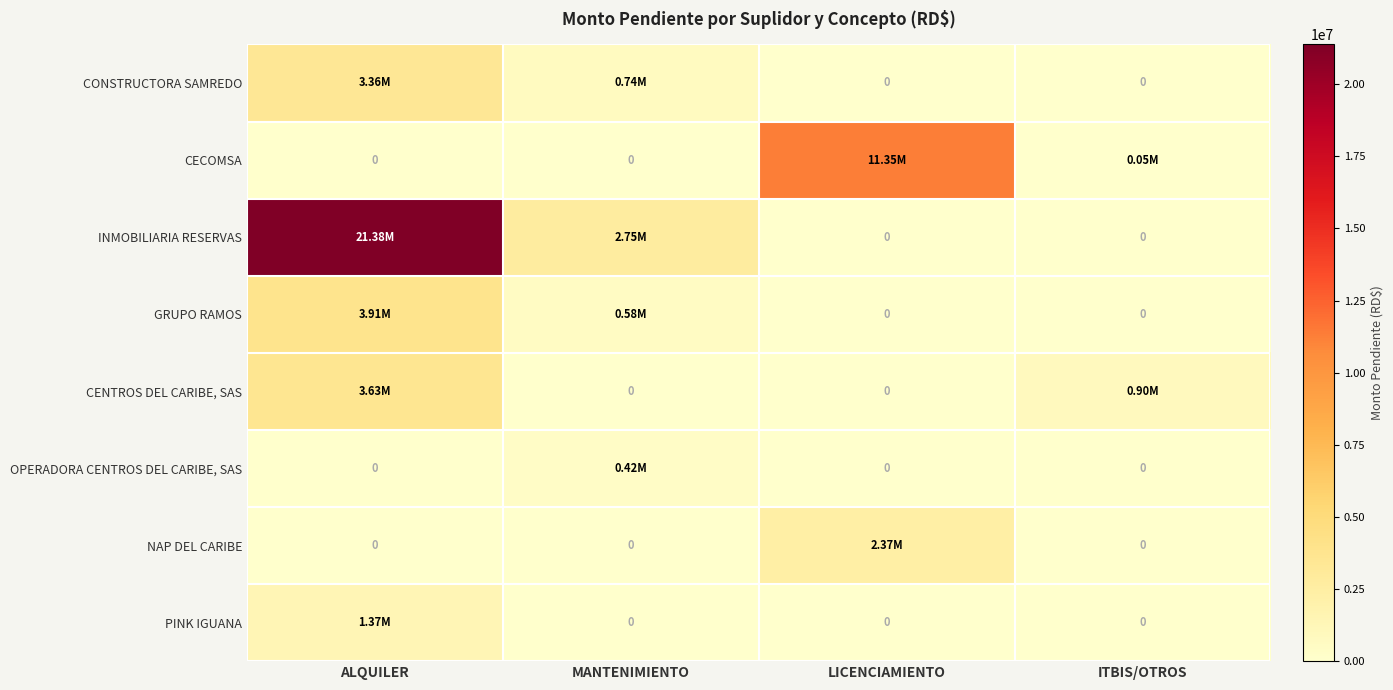

What is the difference between the CENTROS DEL CARIBE, SAS values at LICENCIAMIENTO and ITBIS/OTROS?

899007.3